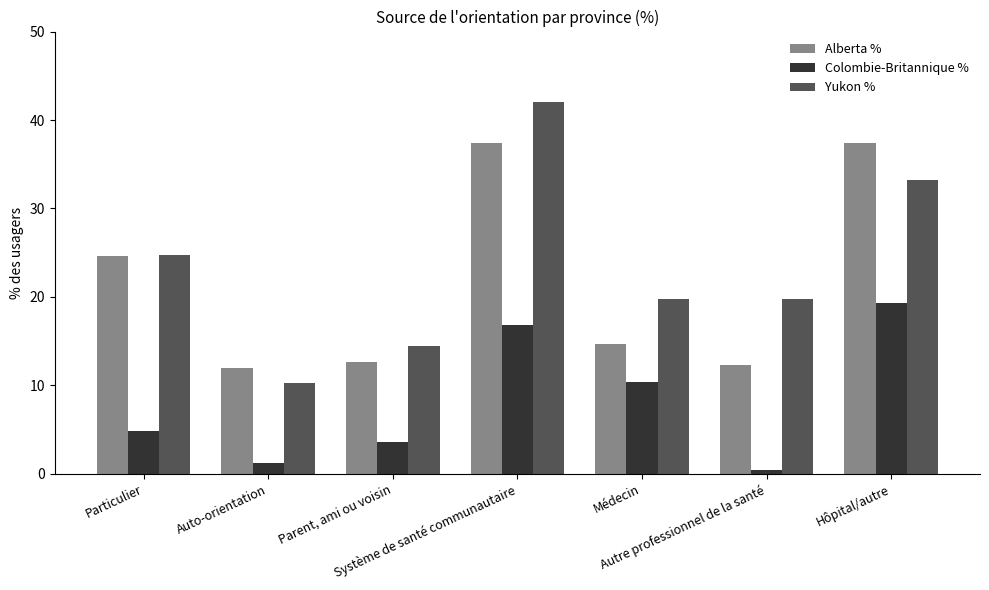

What is the difference between the Alberta % values at Parent, ami ou voisin and Système de santé communautaire?

24.8